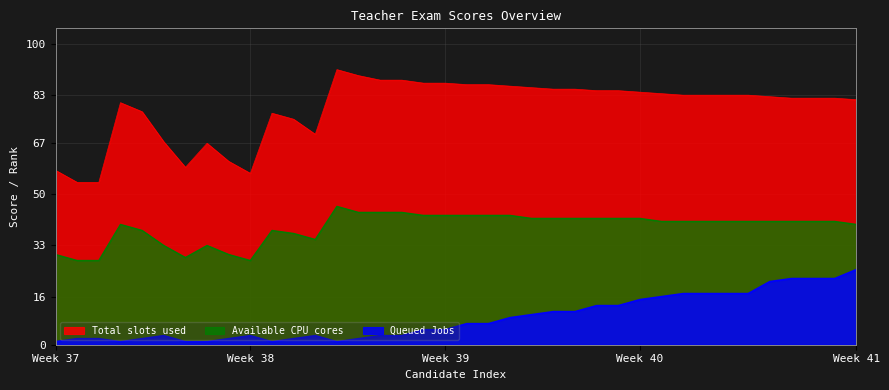

Which series has the largest range (max minus min)?

Total slots used